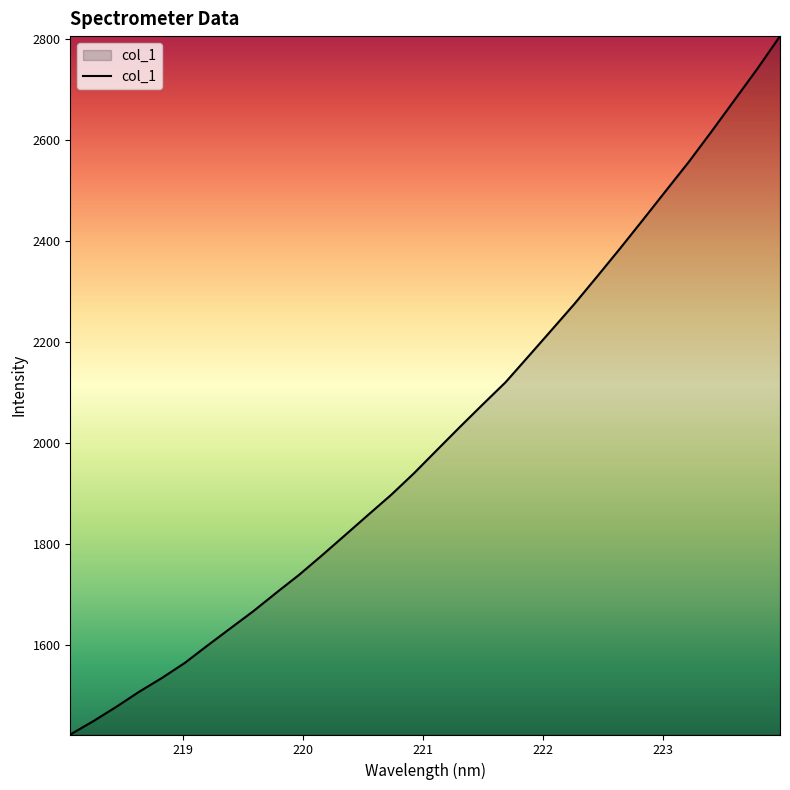

What is the difference between the maximum and minimum values?

1382.7